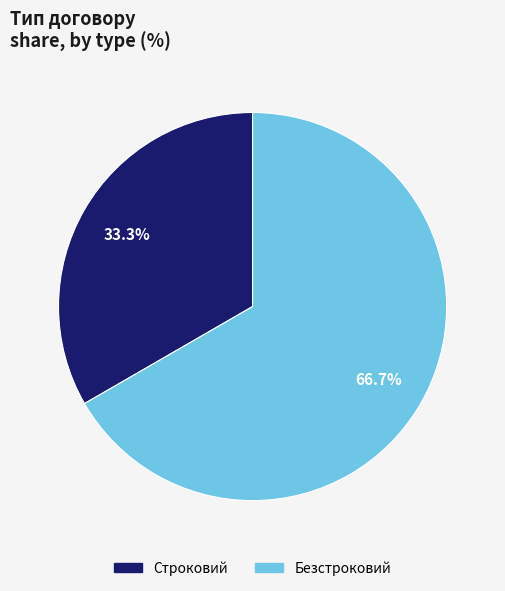

Count the number of slices in the pie.

2